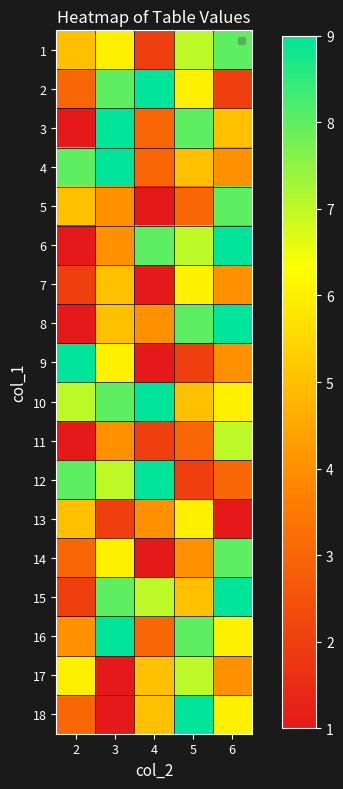

At which category is the sum across all series the highest?

6